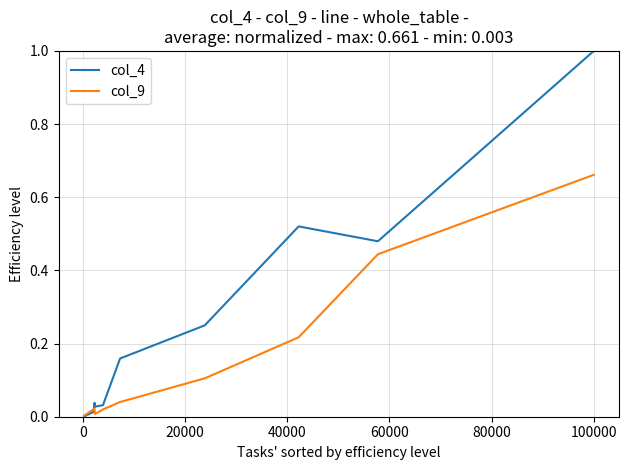

List the series in order of their peak value, lowest first.

col_9, col_4